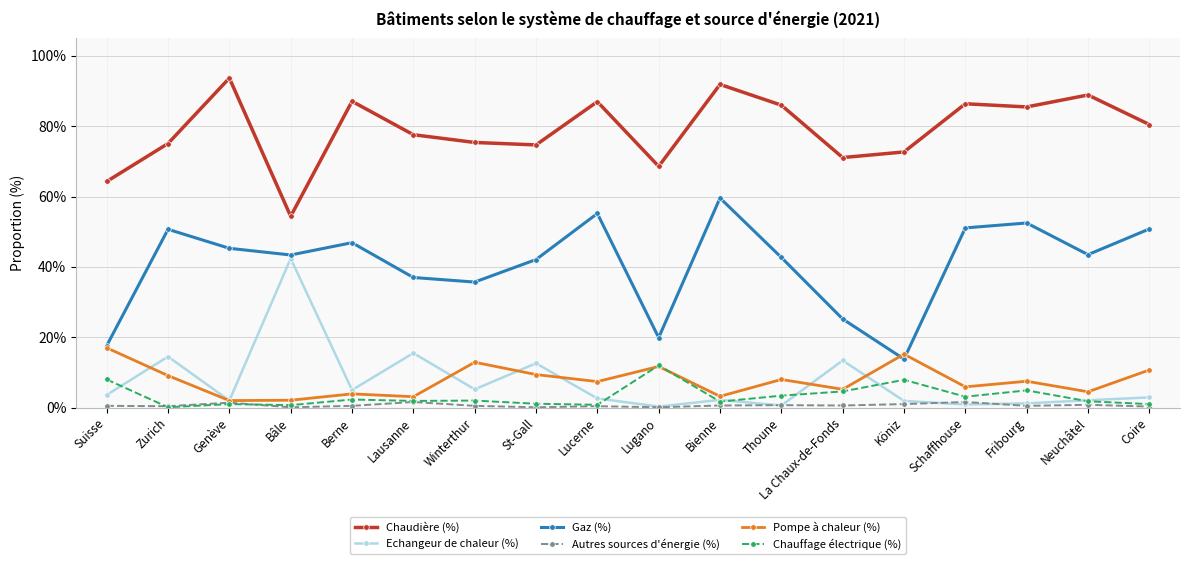

The Echangeur de chaleur (%) series shows 13.4 at La Chaux-de-Fonds. True or false?

True